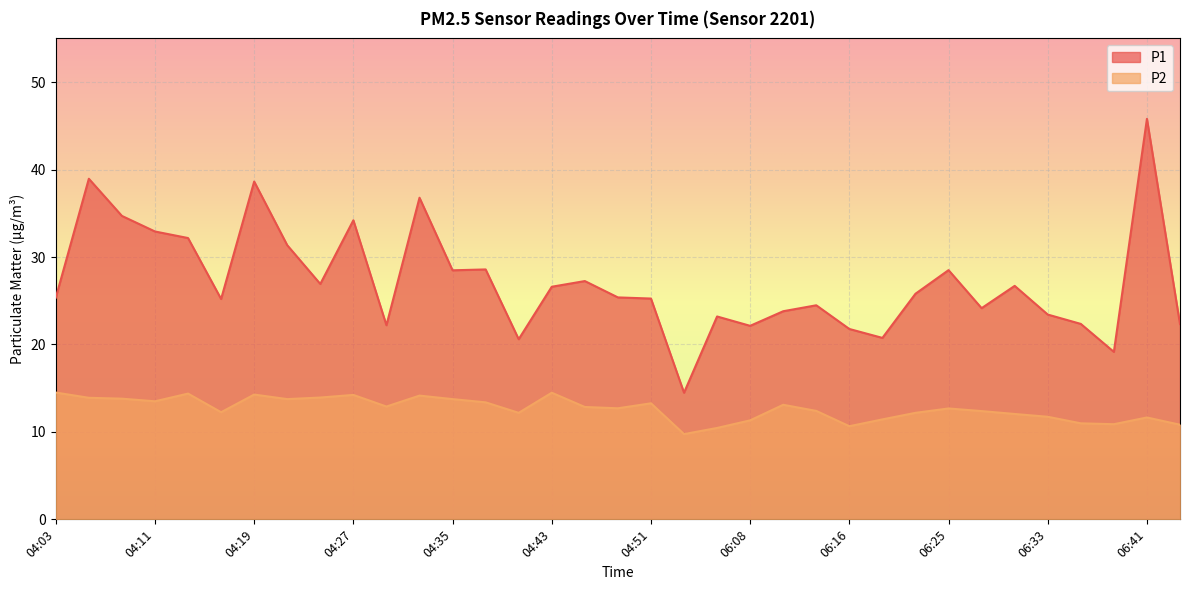

True or false: P1 and P2 intersect in this chart.

False